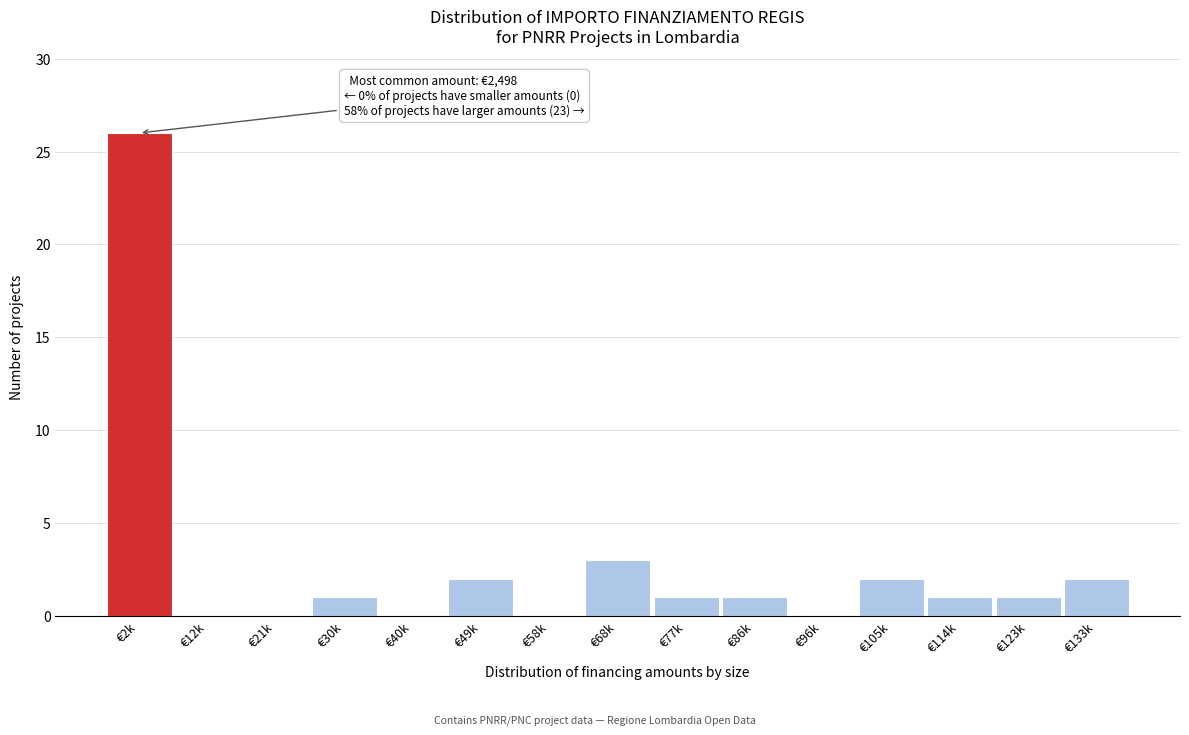

Reading left to right, extract all data points from this chart.

€2k=26	€12k=0	€21k=0	€30k=1	€40k=0	€49k=2	€58k=0	€68k=3	€77k=1	€86k=1	€96k=0	€105k=2	€114k=1	€123k=1	€133k=2